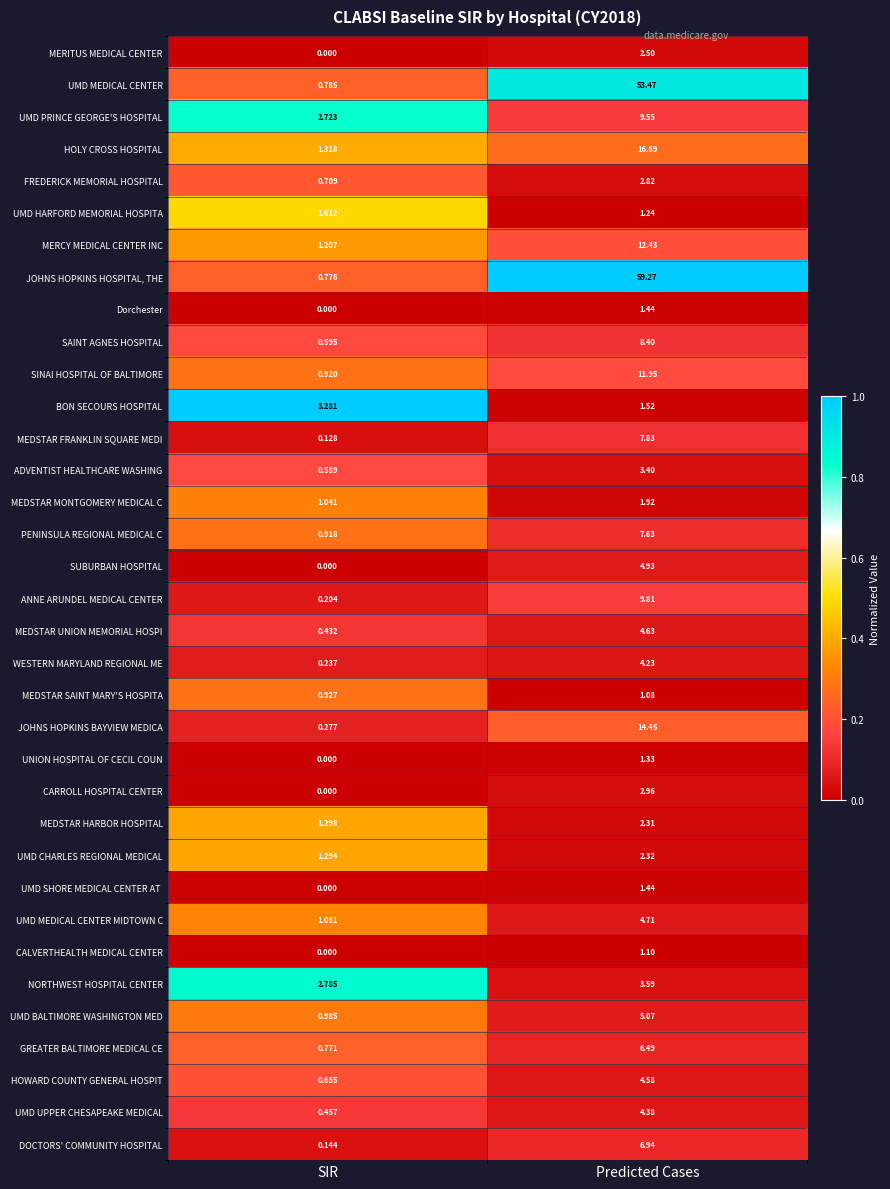

List the labels in order of NORTHWEST HOSPITAL CENTER value, smallest first.

SIR, Predicted Cases